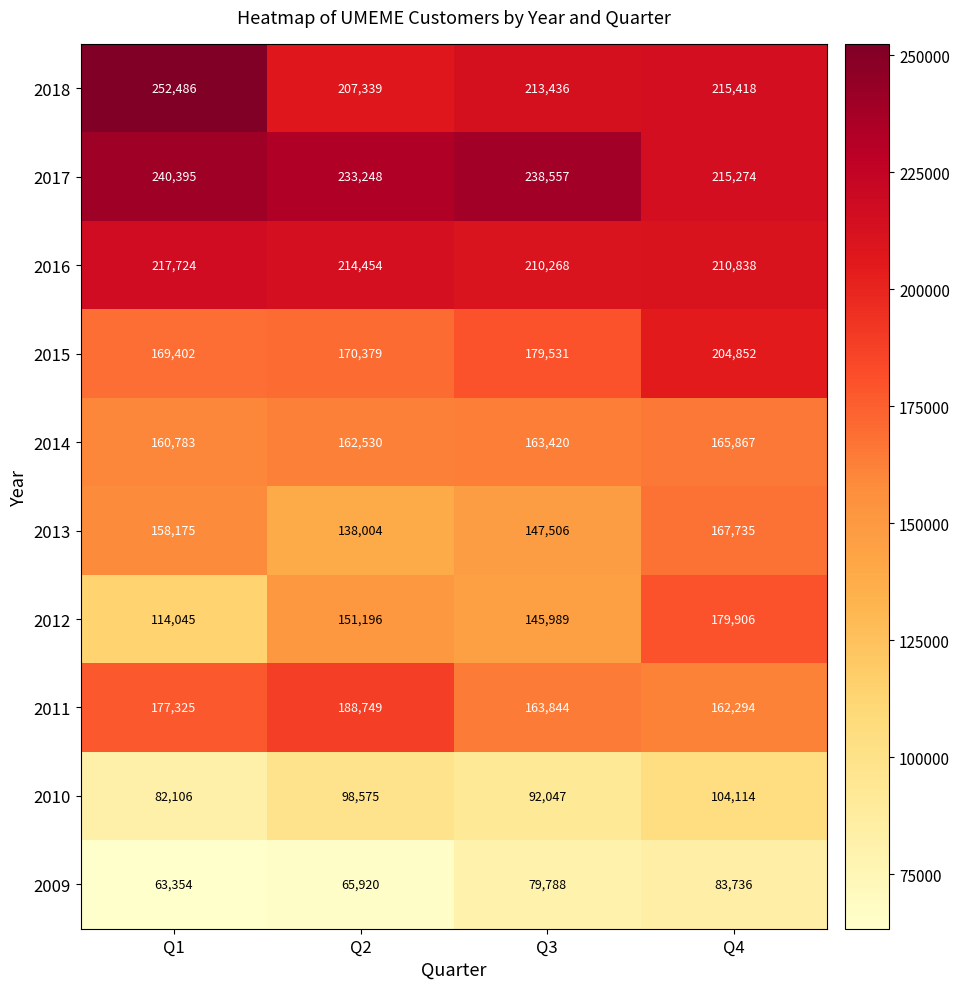

What is the difference between the highest and lowest values at Q1?

189132